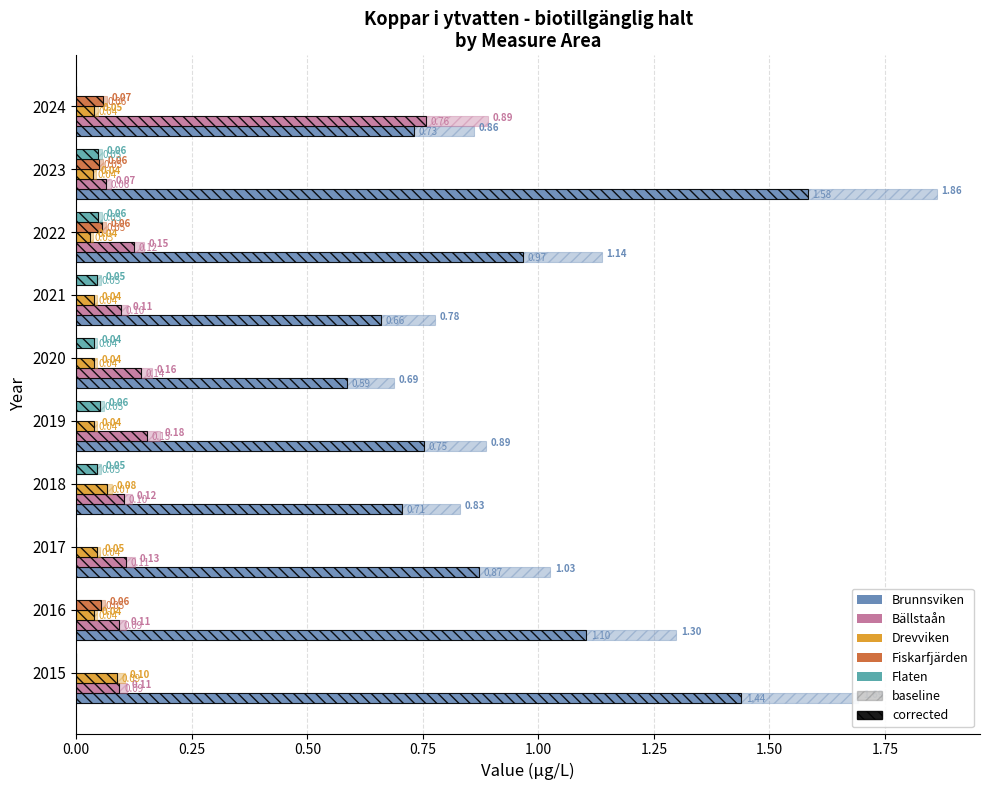

What is the spread (max minus min) of values at 2018?

0.8